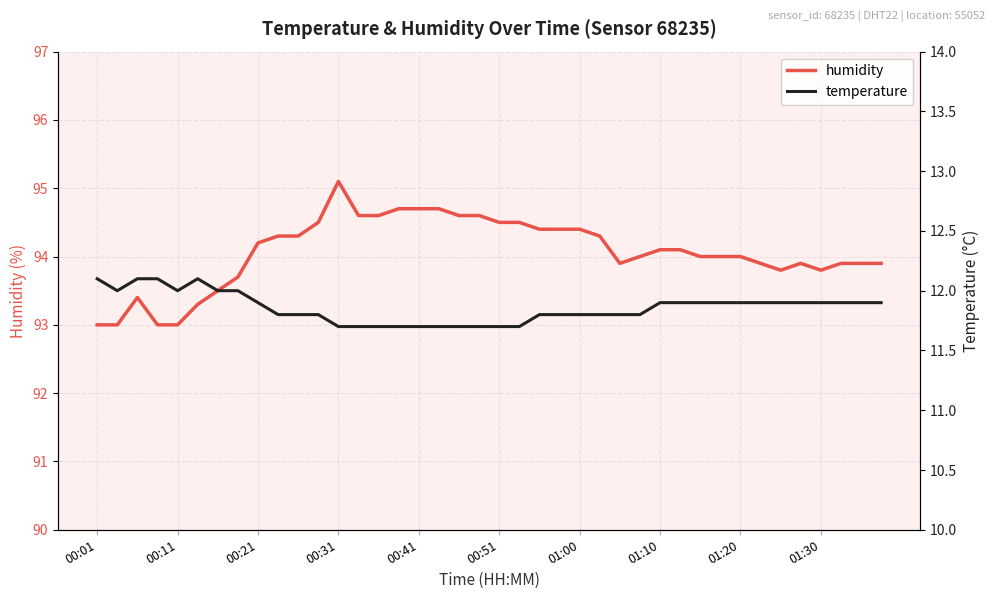

What is the difference between the maximum and second lowest values in the temperature series?

0.4